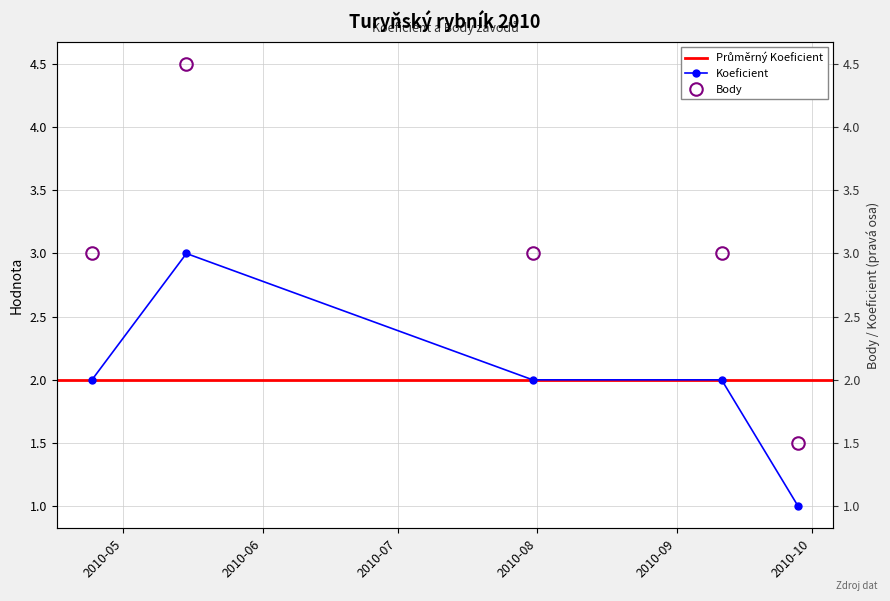

What is the greatest value displayed?

4.5